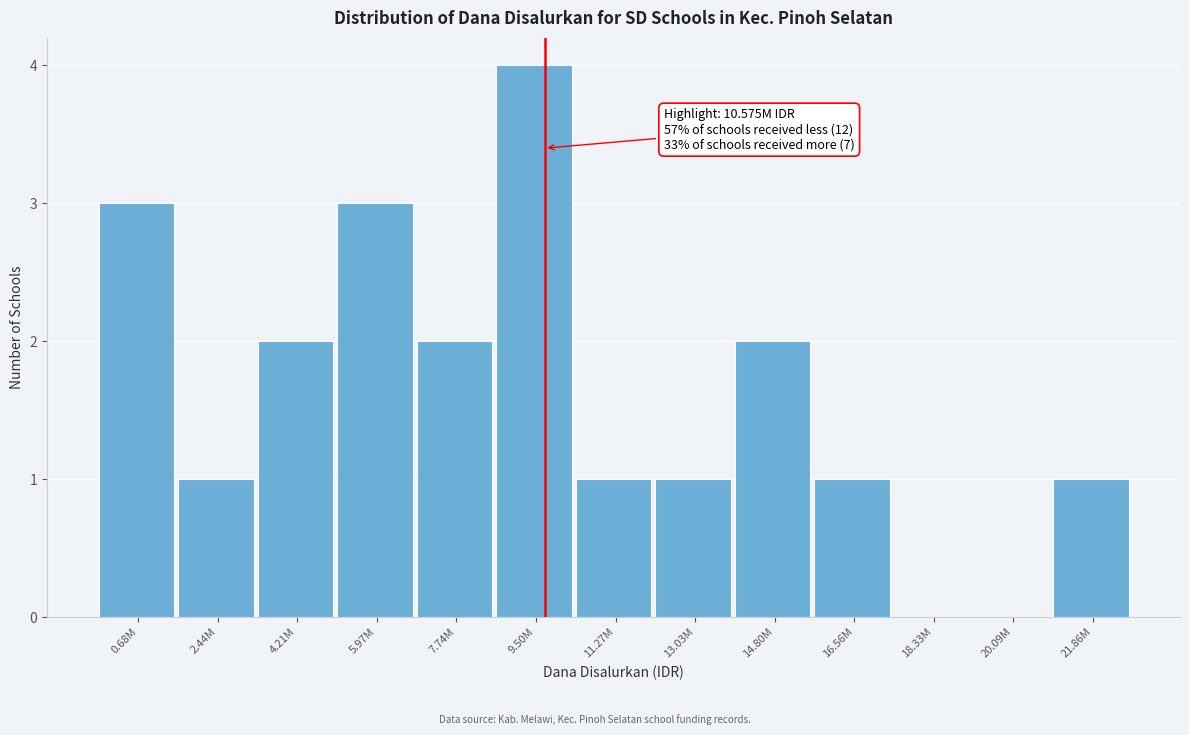

Reading left to right, transcribe all the data shown in this chart.

0.68M=3	2.44M=1	4.21M=2	5.97M=3	7.74M=2	9.50M=4	11.27M=1	13.03M=1	14.80M=2	16.56M=1	18.33M=0	20.09M=0	21.86M=1